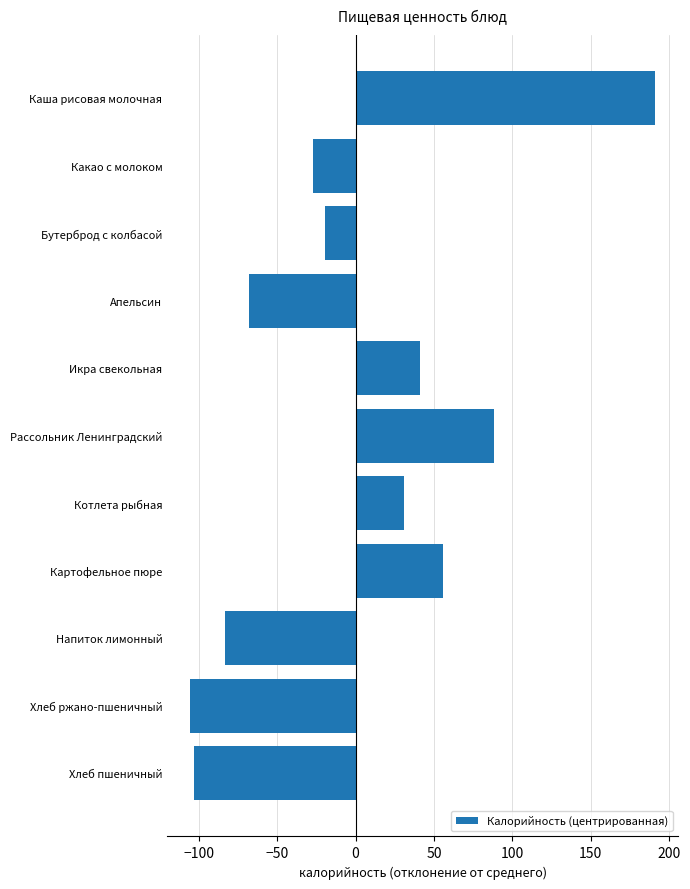

What is the greatest value displayed?

191.0